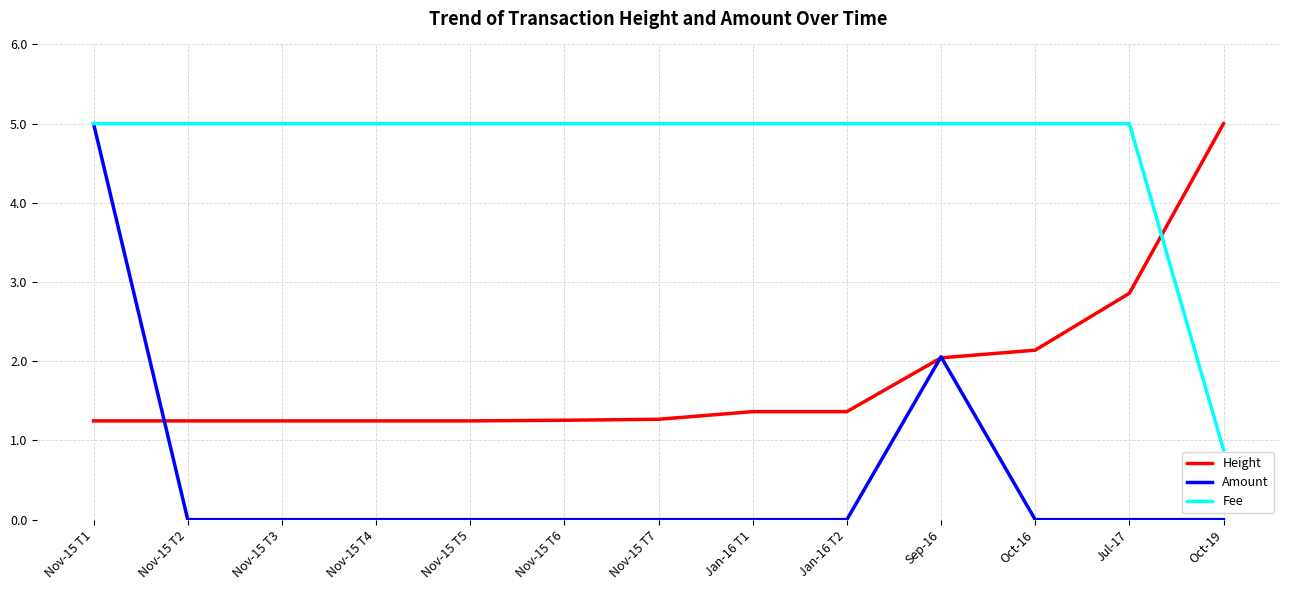

True or false: Height and Fee intersect in this chart.

True